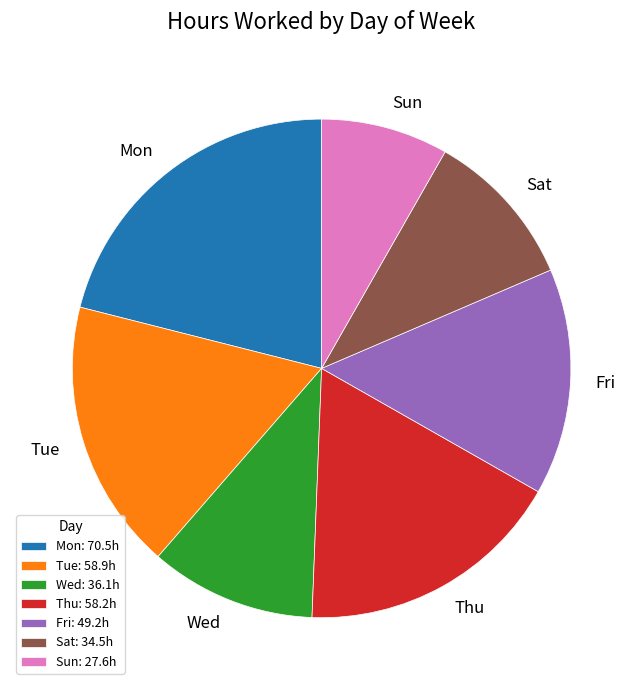

Does Fri represent more than half of the total?

No